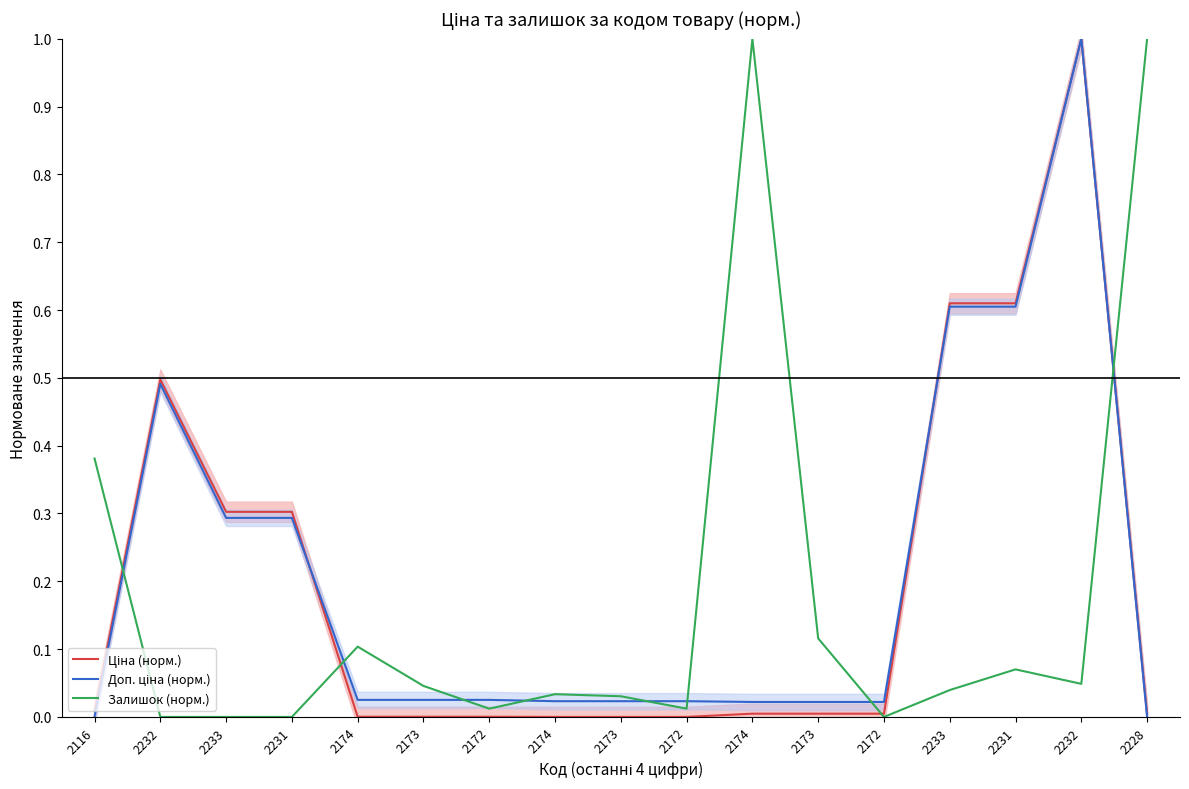

Which series has the widest spread of values?

Ціна (норм.)